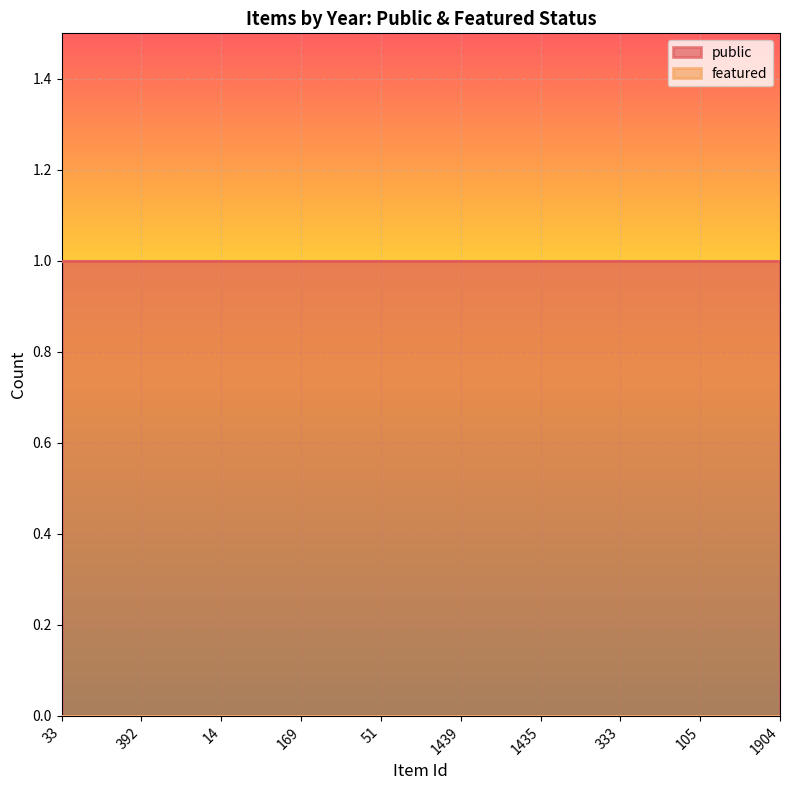

Between 1439 and 169, which is larger?

1439